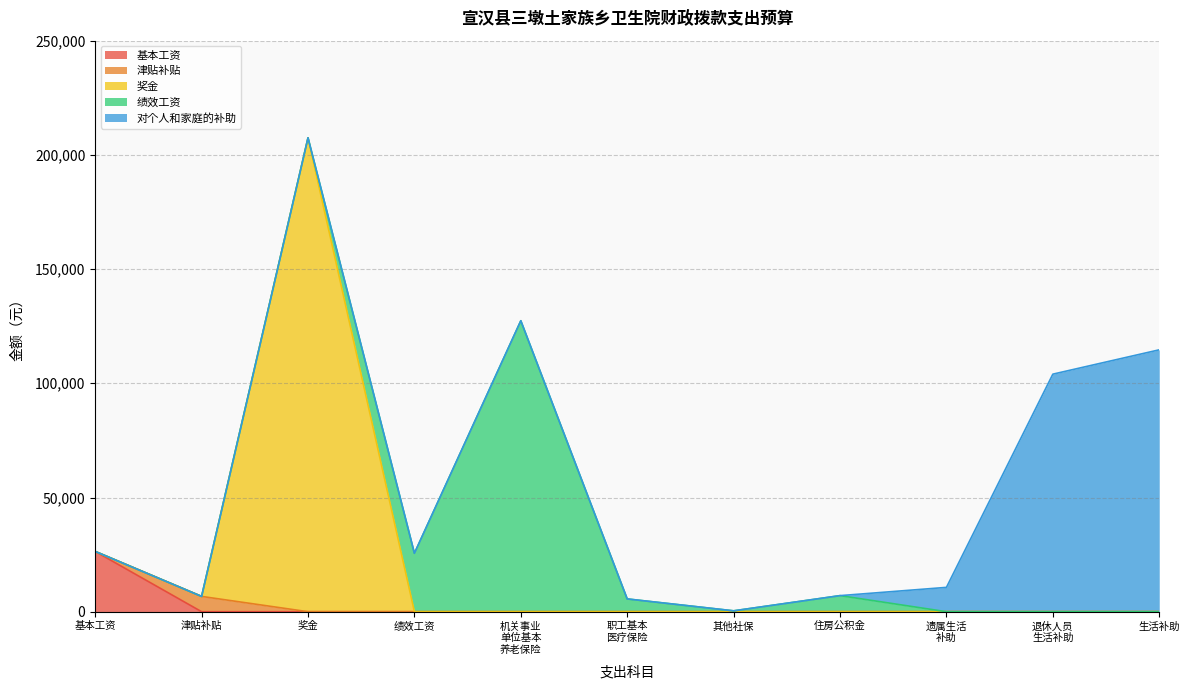

What value does the 机关事业单位基本养老保险缴费 series have at 机关事业单位基本养老保险缴费?

127381.8